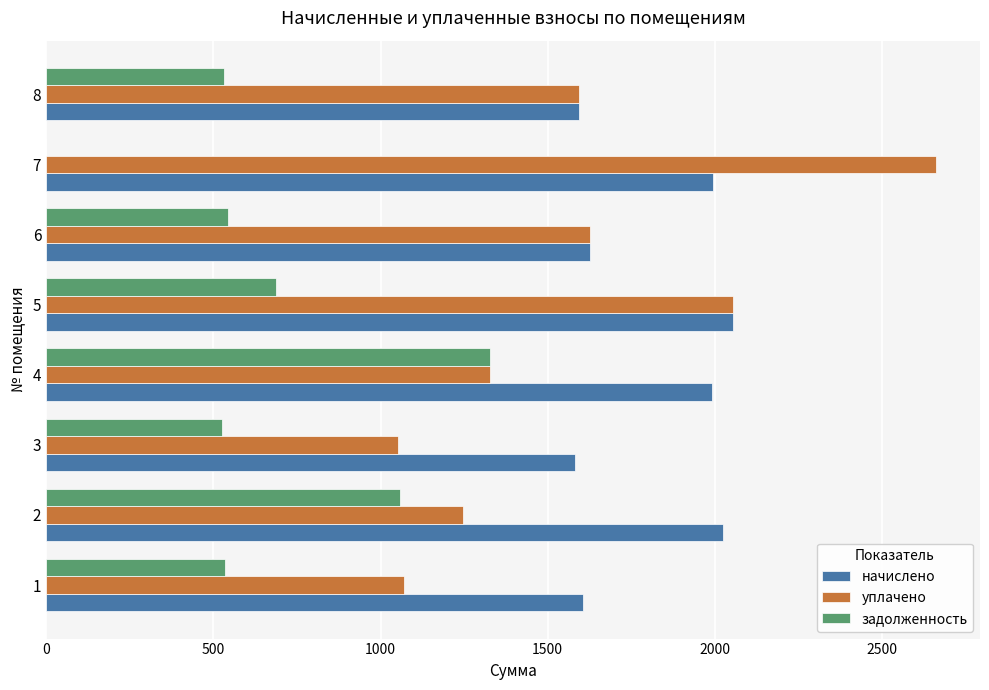

Which label corresponds to the largest value in the chart?

7